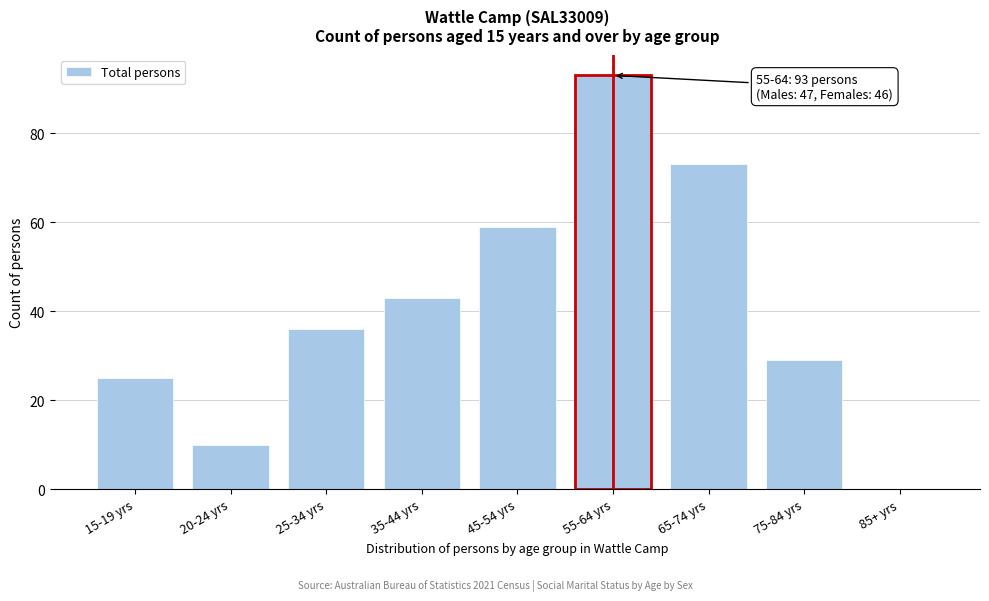

Reading left to right, transcribe all the data shown in this chart.

15-19 yrs=25	20-24 yrs=10	25-34 yrs=36	35-44 yrs=43	45-54 yrs=59	55-64 yrs=93	65-74 yrs=73	75-84 yrs=29	85+ yrs=0